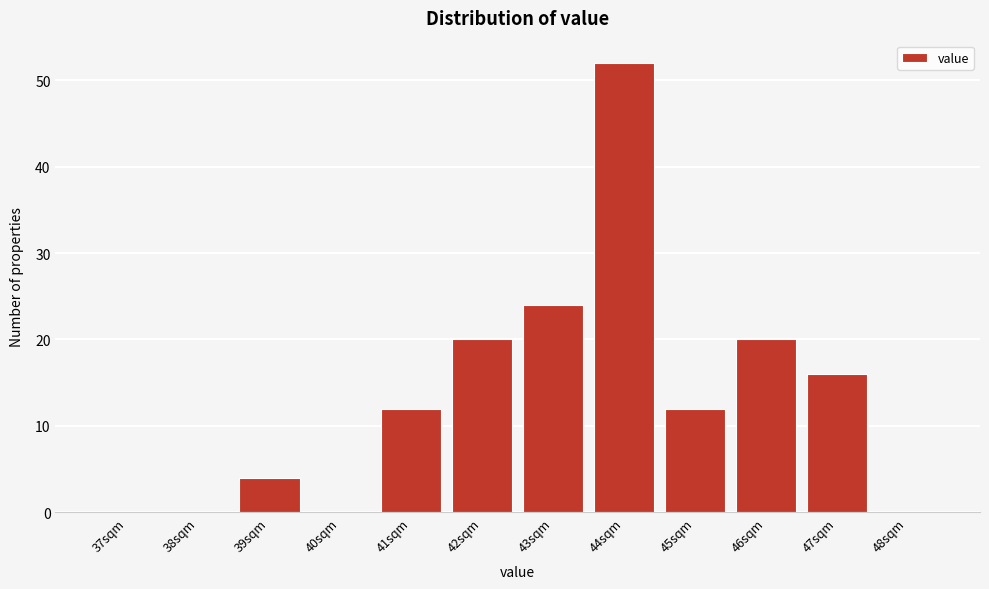

Reading left to right, transcribe all the data shown in this chart.

37sqm=0	38sqm=0	39sqm=4	40sqm=0	41sqm=12	42sqm=20	43sqm=24	44sqm=52	45sqm=12	46sqm=20	47sqm=16	48sqm=0